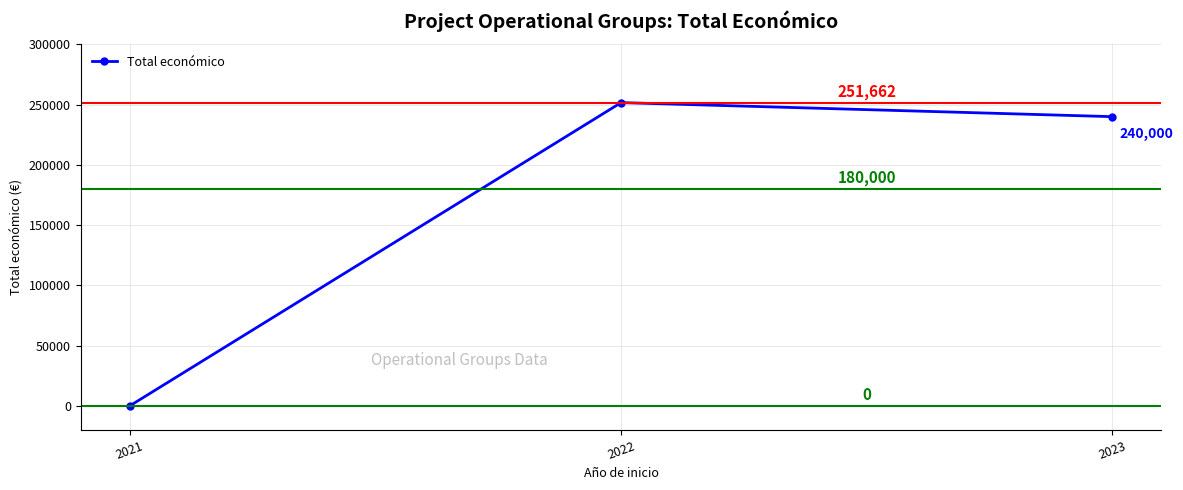

At which category does the chart reach its peak across all series?

2022